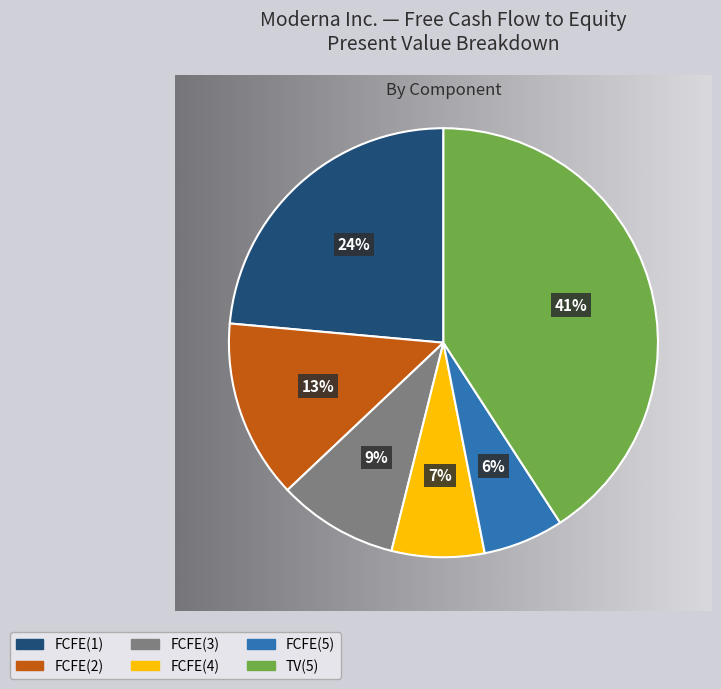

Is the sum of FCFE(1) and FCFE(2) greater than half?

No